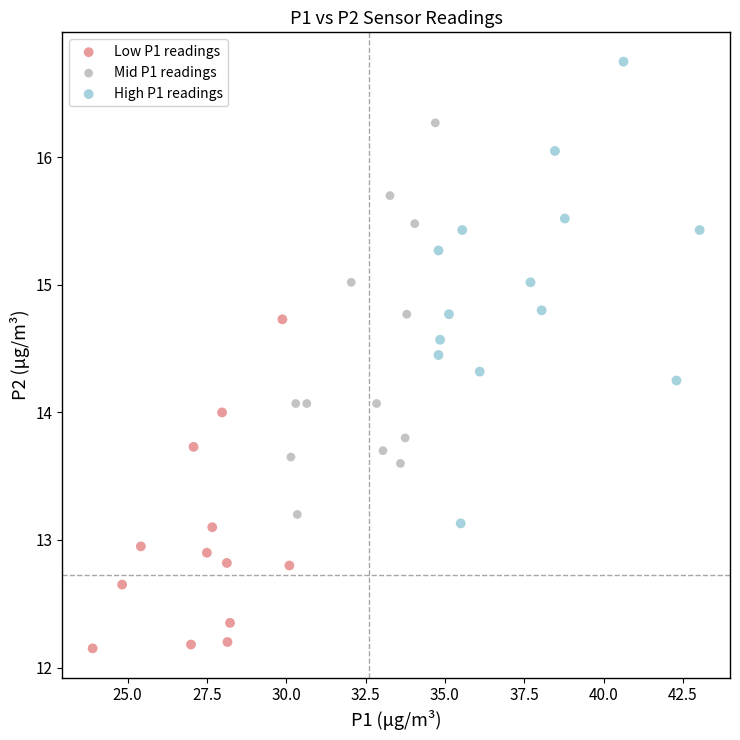

Which series has the widest spread of Y values?

High P1 readings